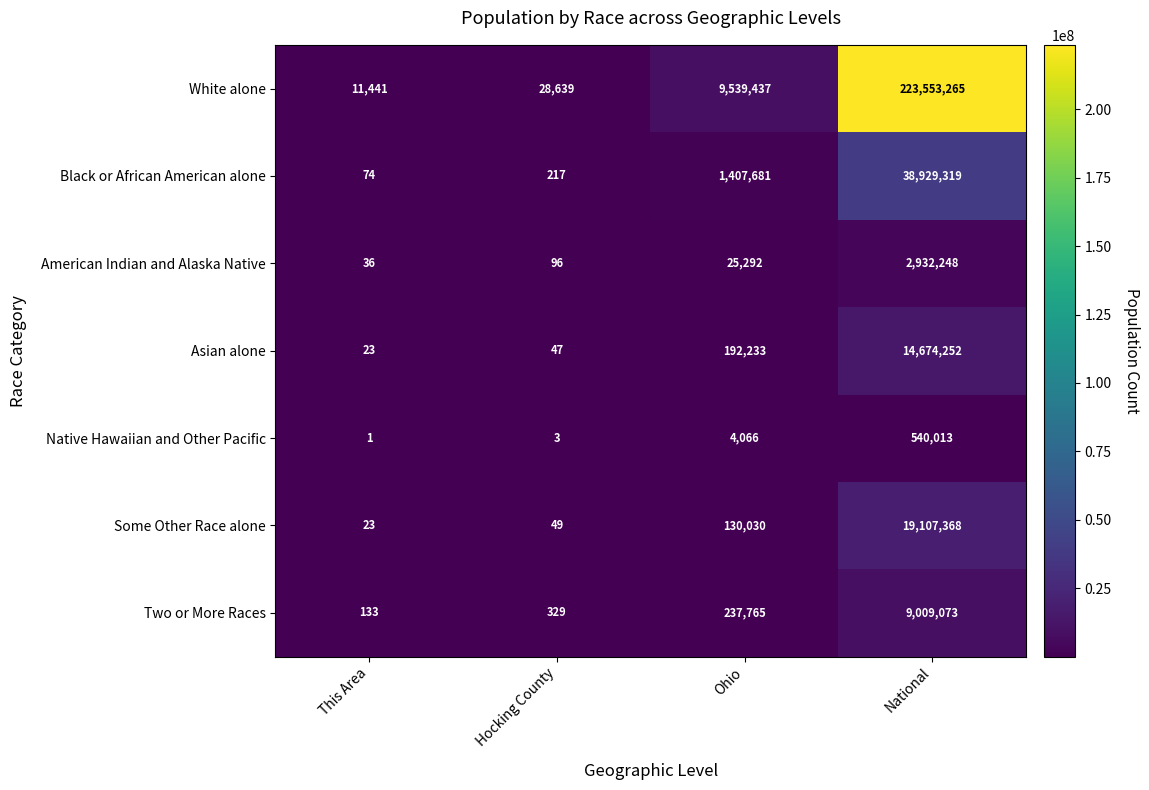

Reading left to right, transcribe all the data shown in this chart.

White alone: 11441	28639	9539437	223553265
Black or African American alone: 74	217	1407681	38929319
American Indian and Alaska Native: 36	96	25292	2932248
Asian alone: 23	47	192233	14674252
Native Hawaiian and Other Pacific: 1	3	4066	540013
Some Other Race alone: 23	49	130030	19107368
Two or More Races: 133	329	237765	9009073